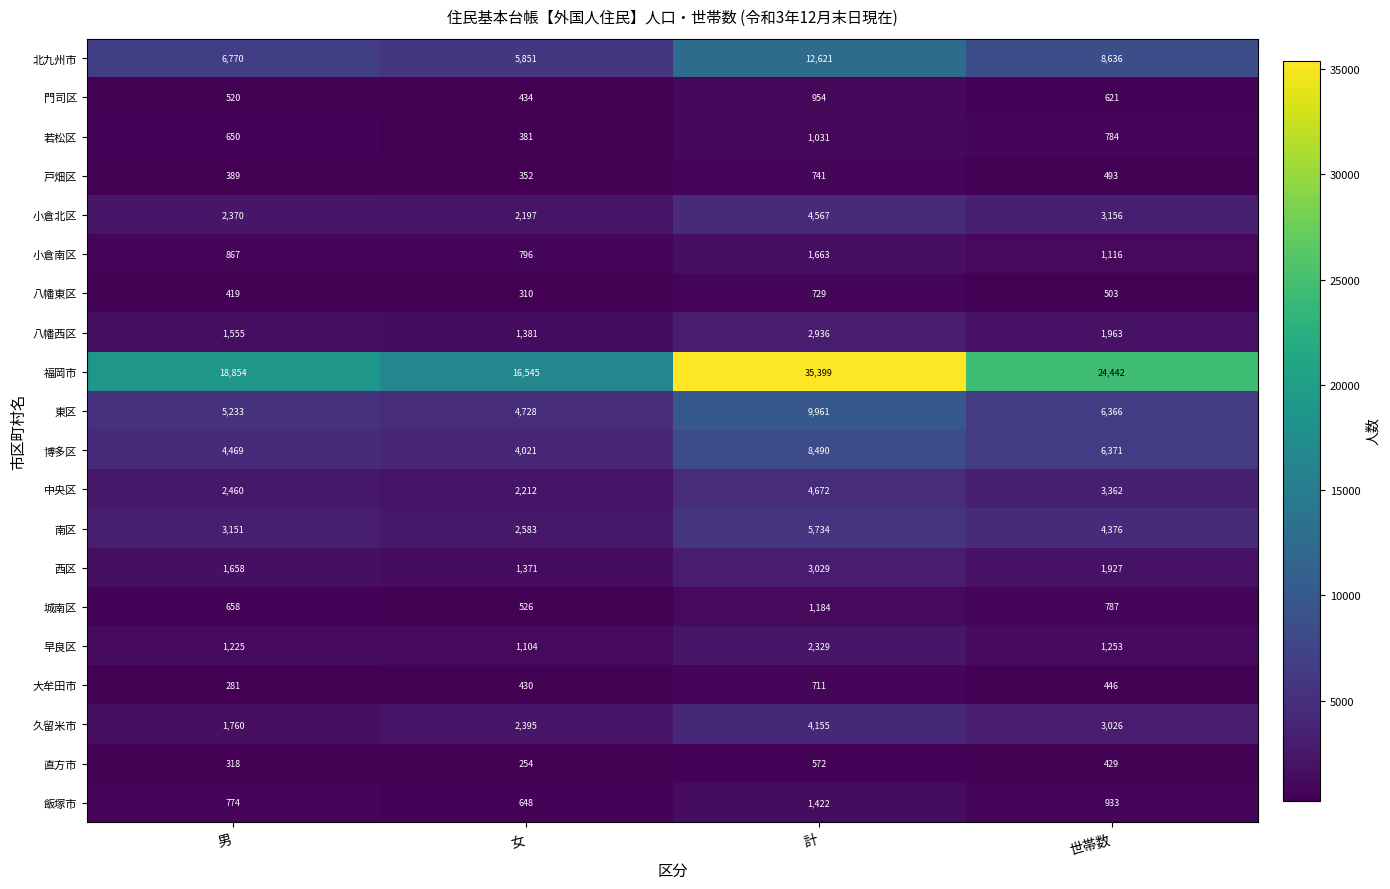

What is the minimum value shown in the chart?

254